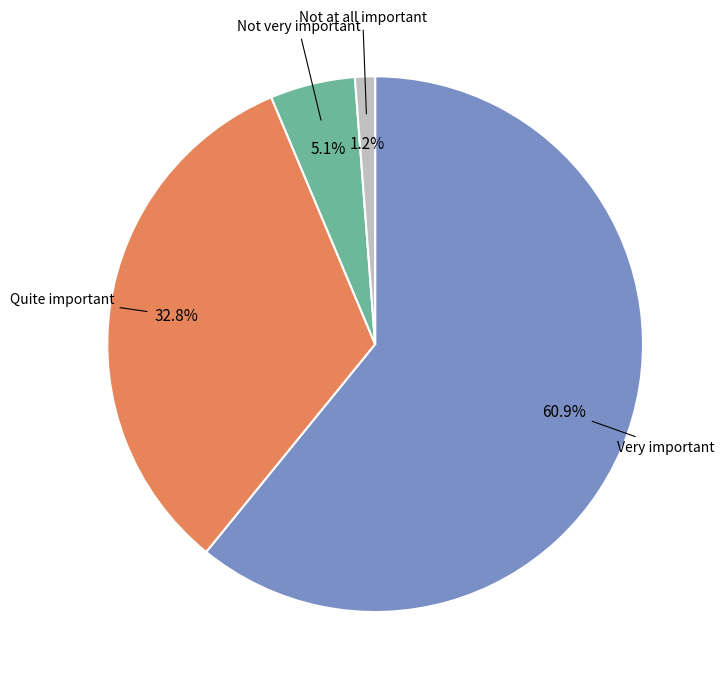

How many segments does this pie chart have?

4